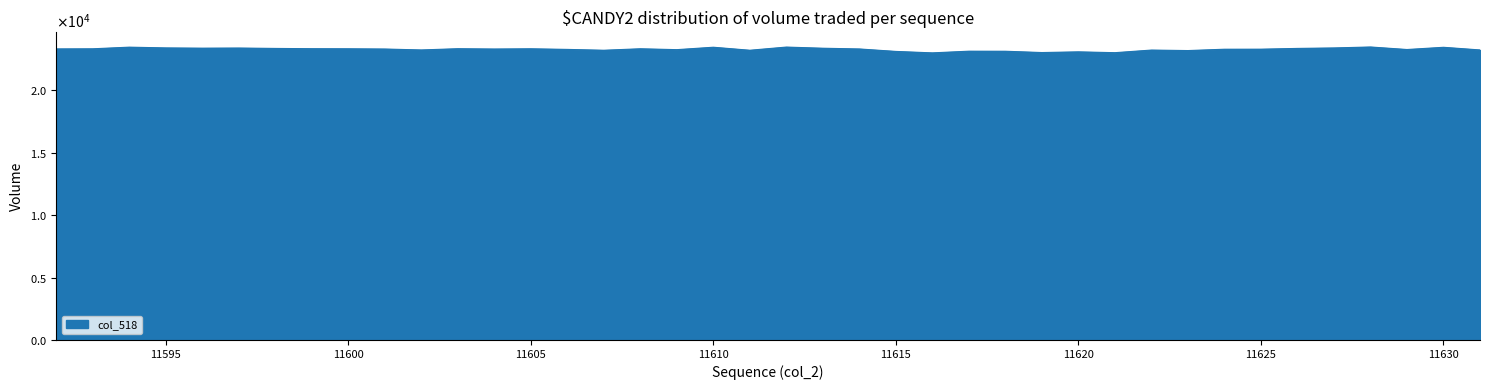

Does the chart display data point markers on the line(s)?

No